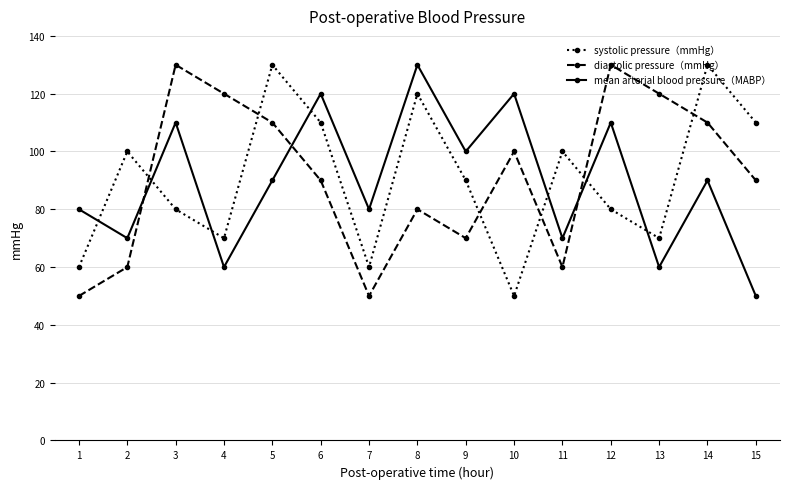

How many times do systolic pressure（mmHg） and mean arterial blood pressure（MABP） cross each other?

7